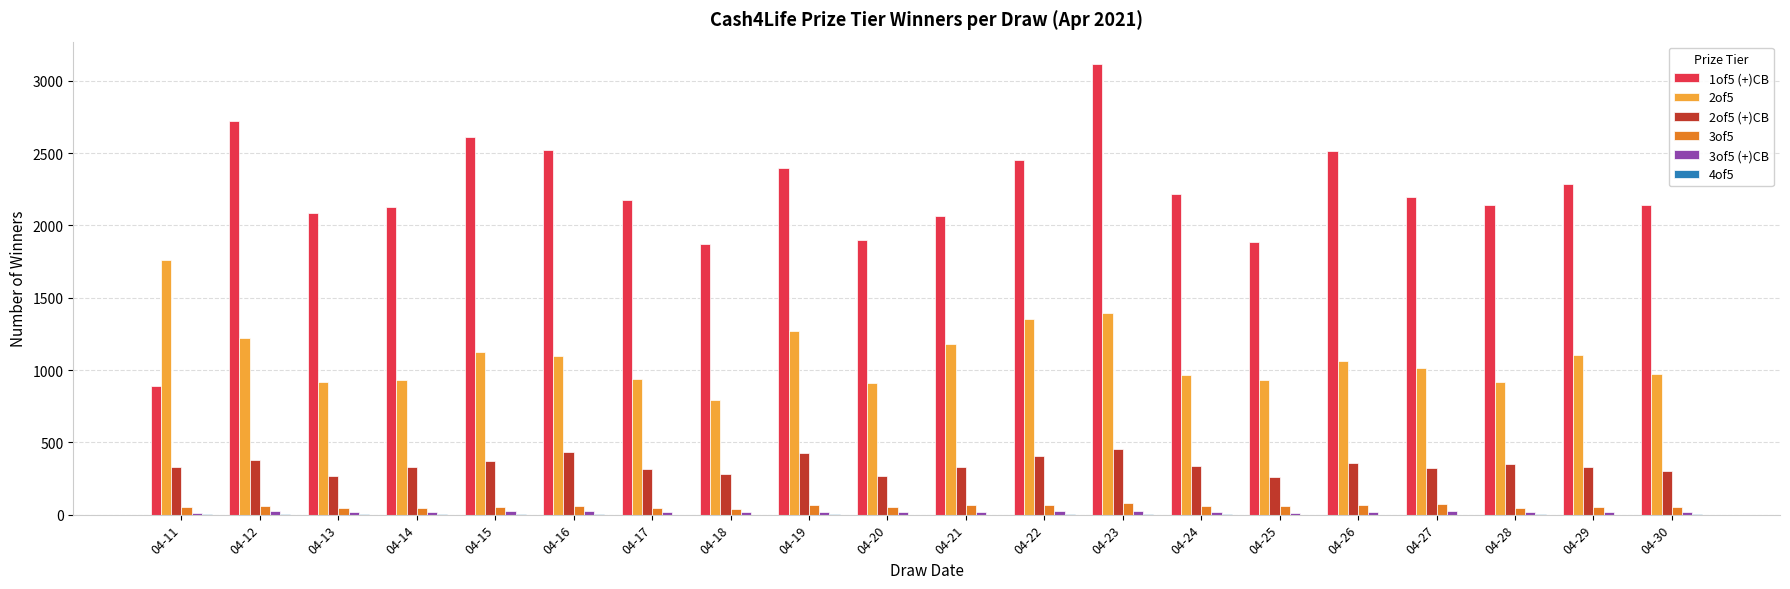

At which category is the sum across all series the highest?

04-23